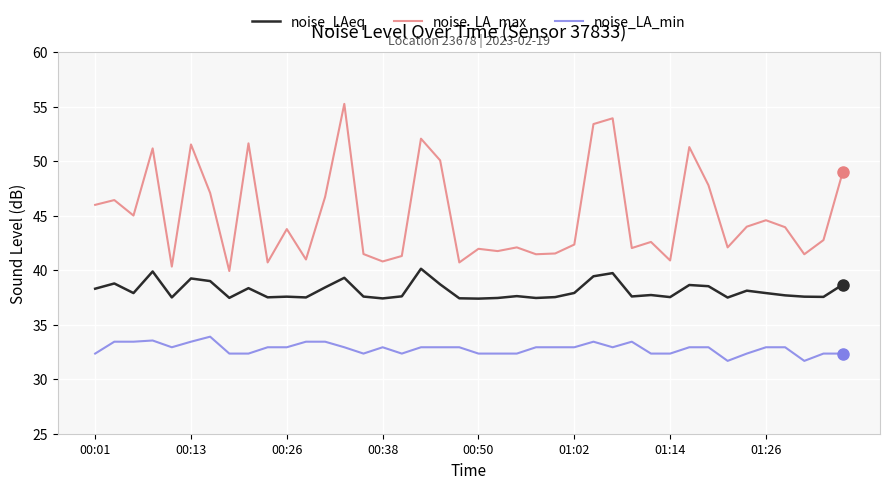

What is the minimum value for noise_LA_max?

39.9